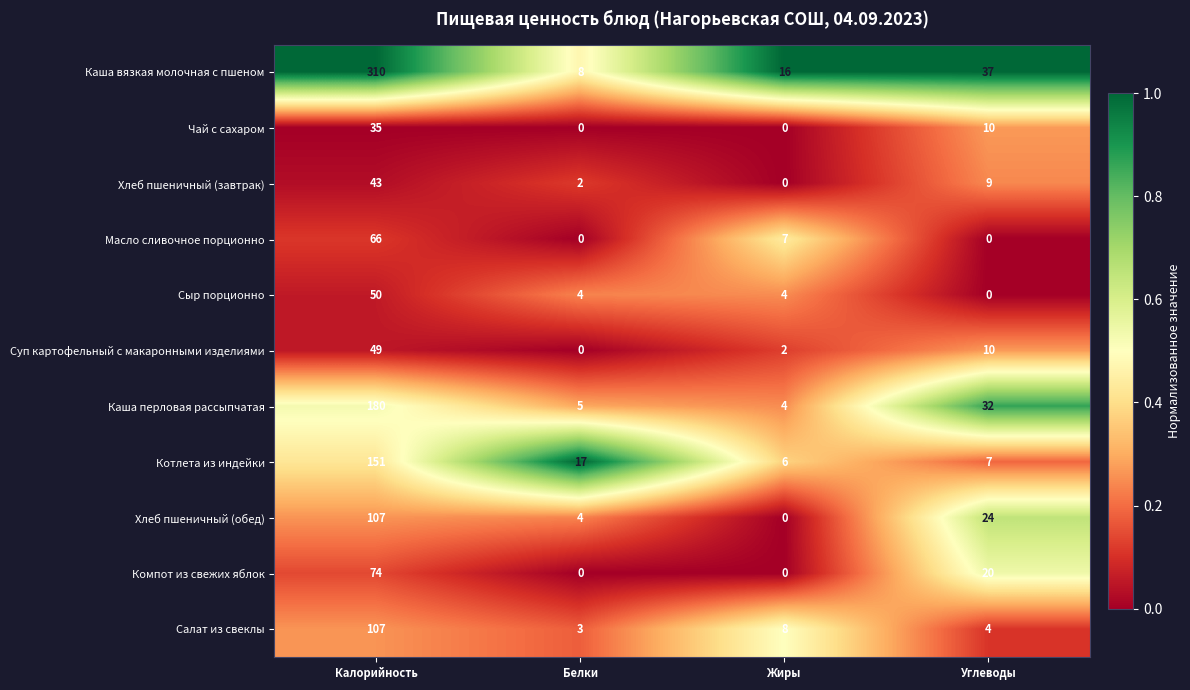

What is the difference between the highest and lowest values at Жиры?

16